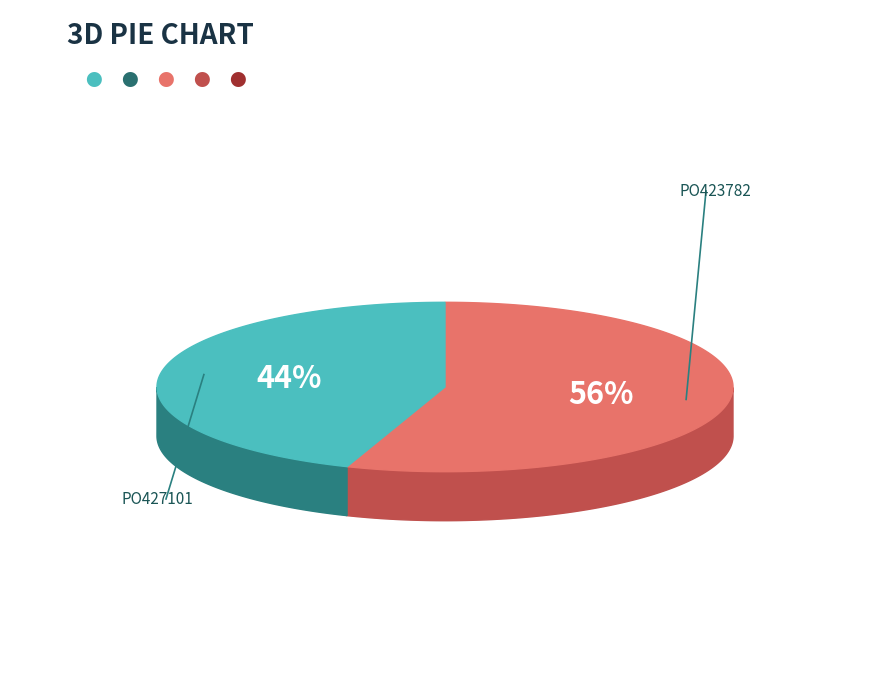

What portion of the pie excludes PO427101?

55.5%